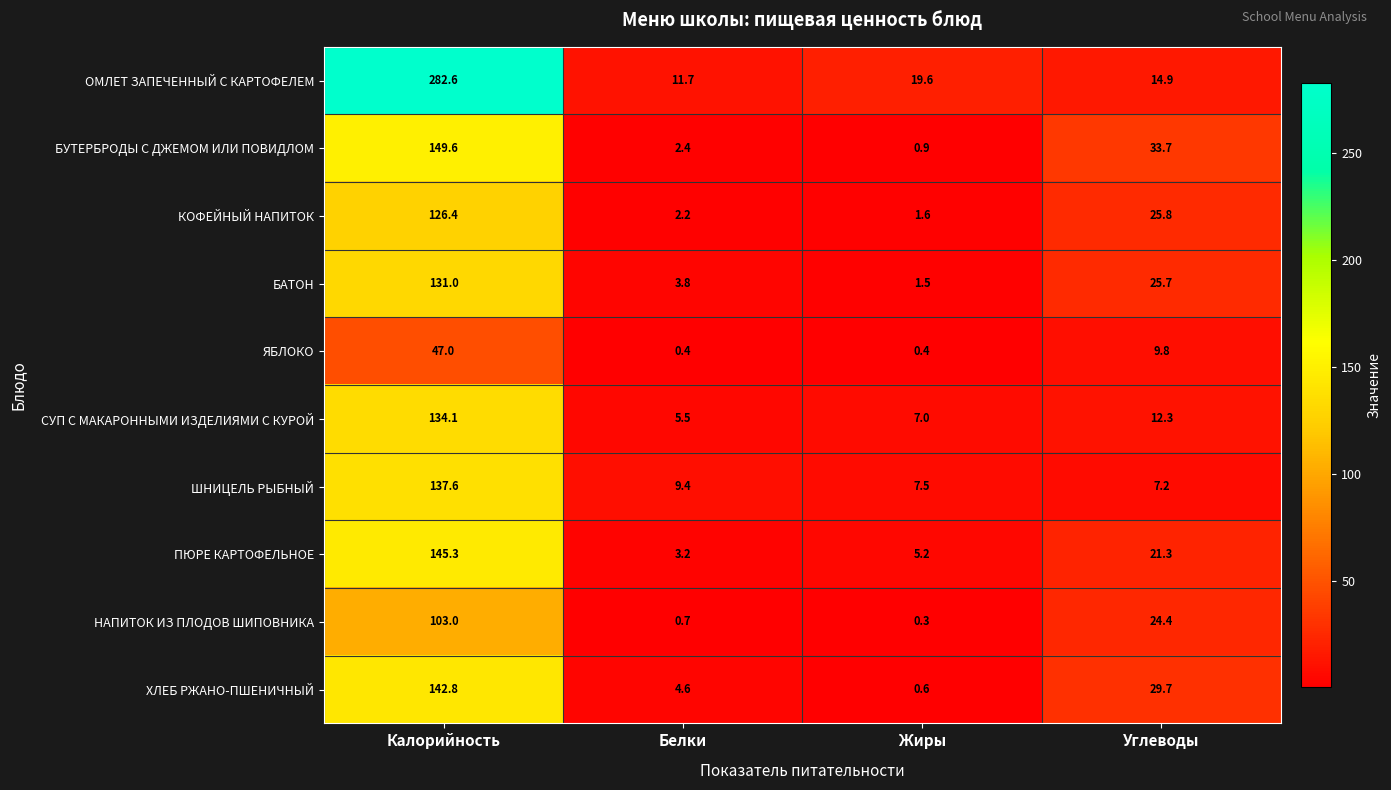

True or false: БАТОН has a value of 11.2 at Углеводы.

False